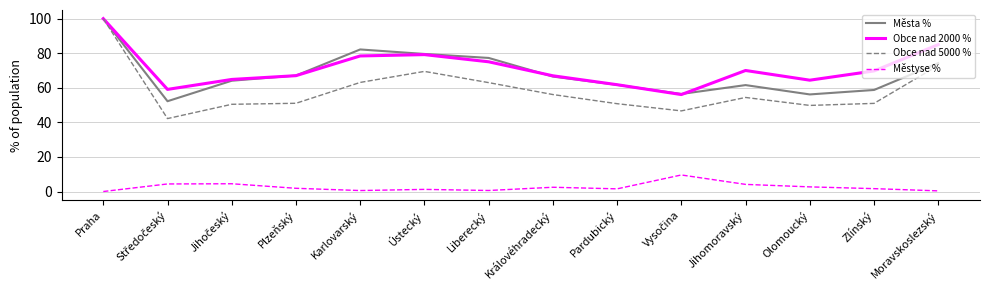

Which series has the largest range (max minus min)?

Obce nad 5000 %